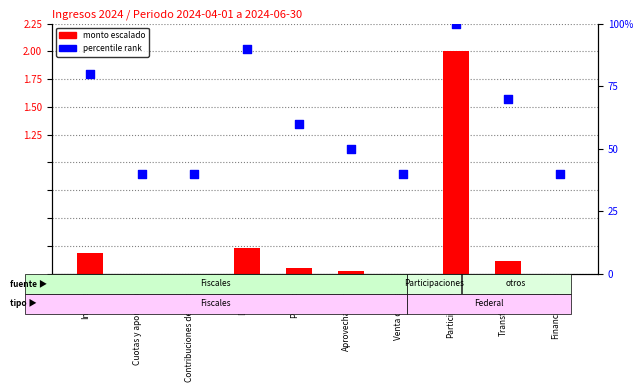

Which series has the widest spread of Y values?

percentile rank